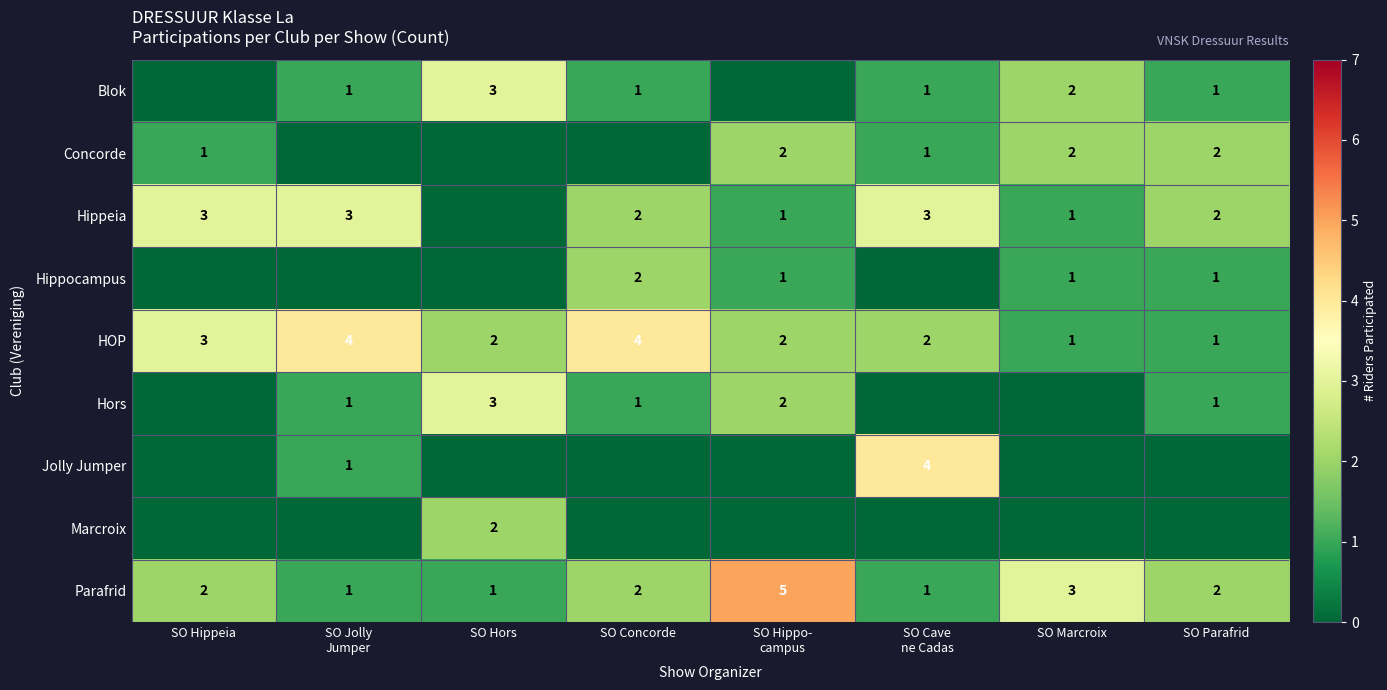

What is the difference between the highest and lowest values at SO Jolly
Jumper?

4